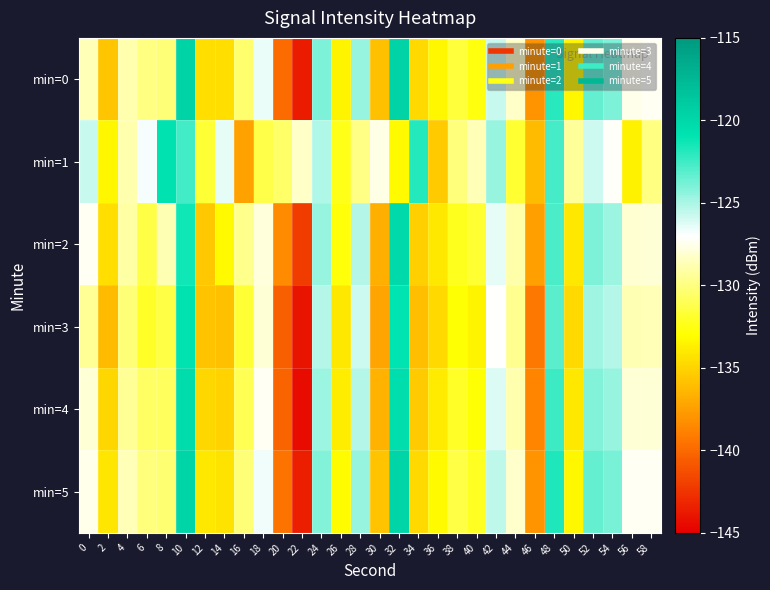

Rank the series by their maximum value, from highest to lowest.

min=0, min=5, min=2, min=4, min=1, min=3